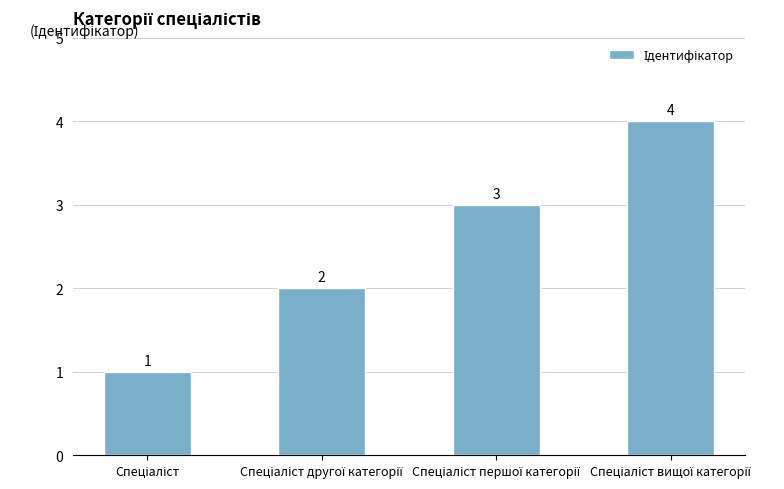

What is the sum of all values?

10